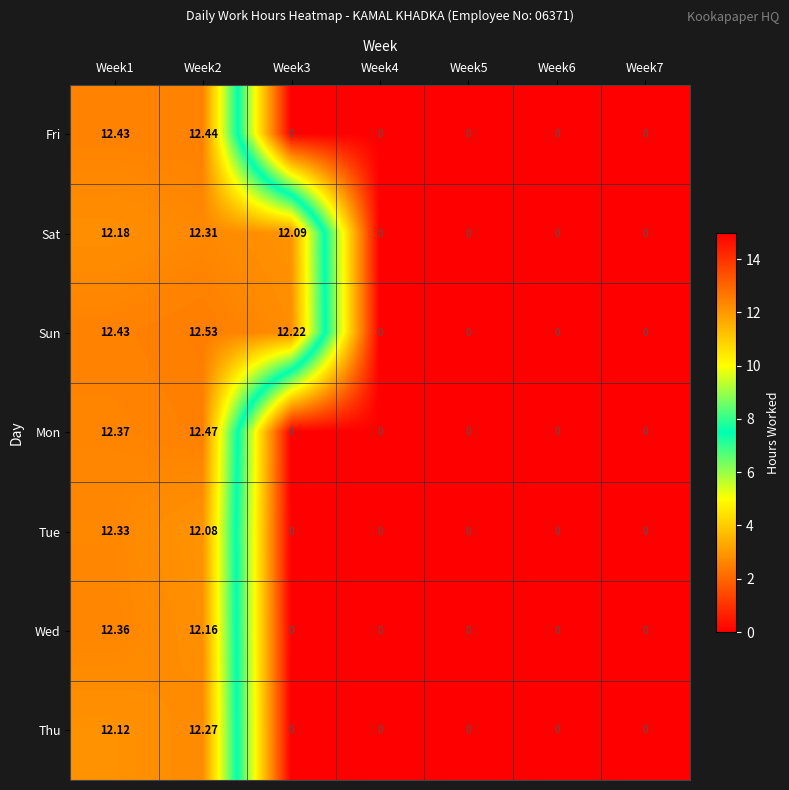

Which series has the largest total across all categories?

Sun